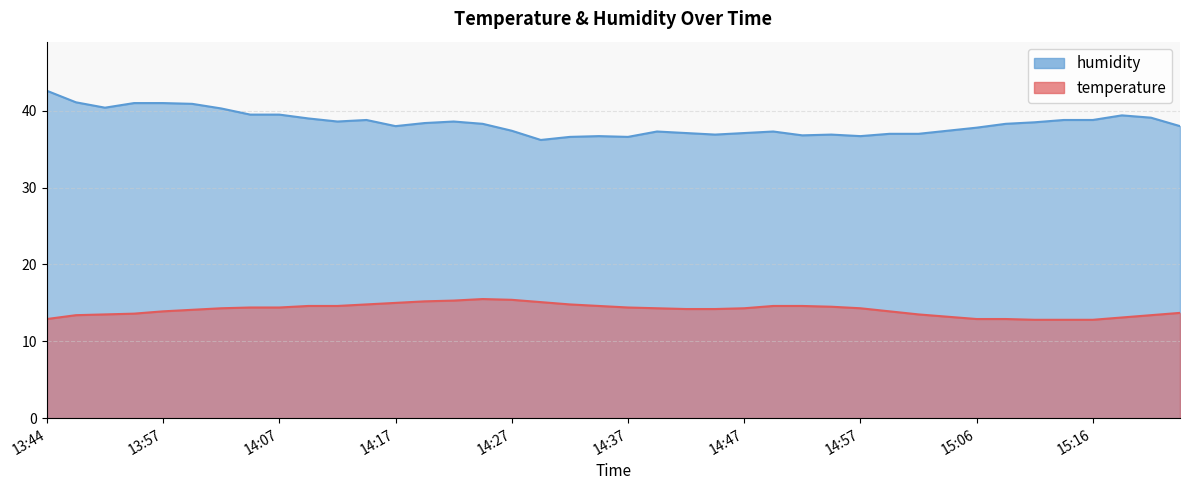

Which series has the widest spread of values?

humidity